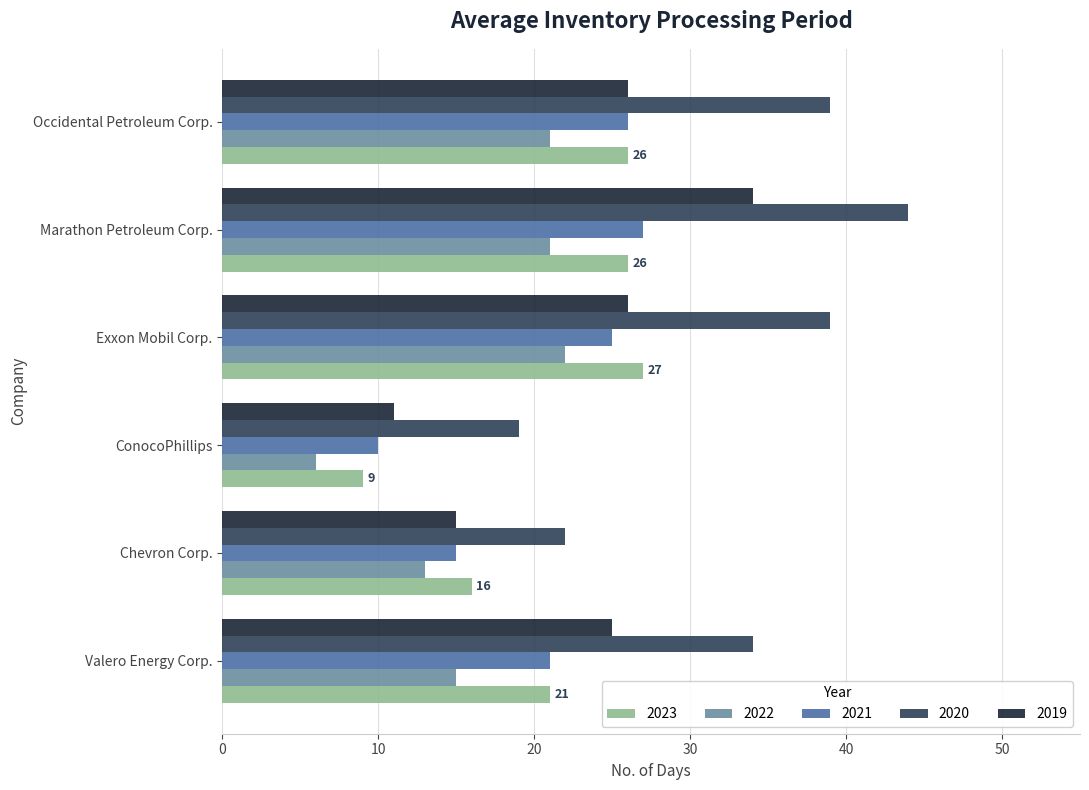

What value does the 2019 series have at Marathon Petroleum Corp., to the nearest 5?

35